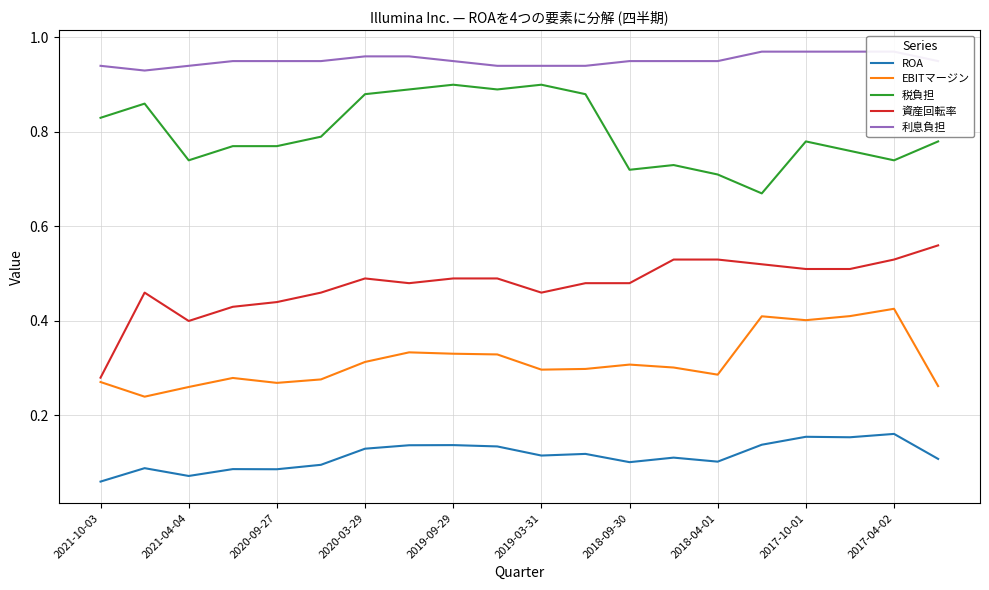

List the series in order of their peak value, lowest first.

ROA, EBITマージン, 資産回転率, 税負担, 利息負担